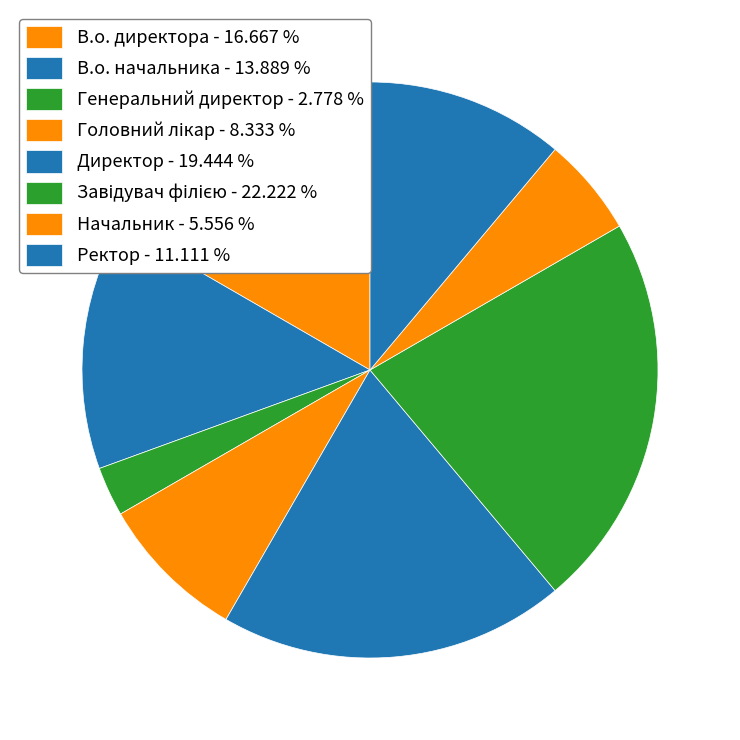

Which slice is the largest?

Завідувач філією